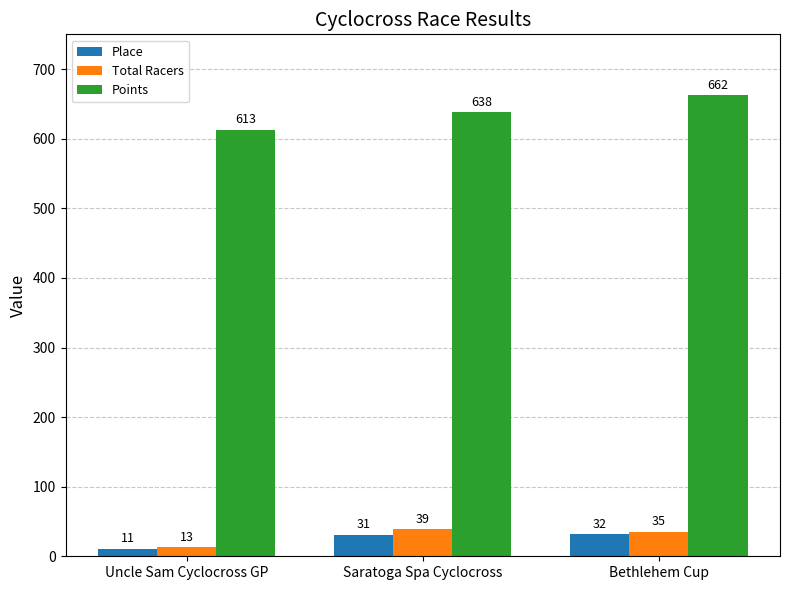

What position from the right is Uncle Sam Cyclocross GP?

3